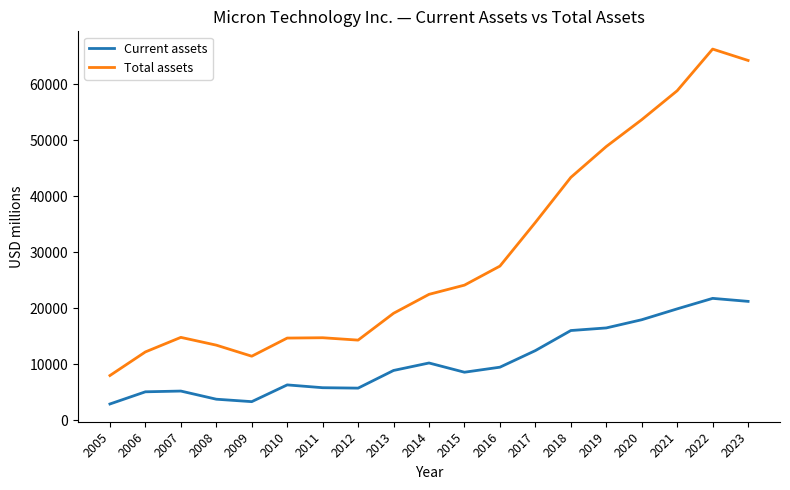

At which category does Total assets reach its first local peak?

2007